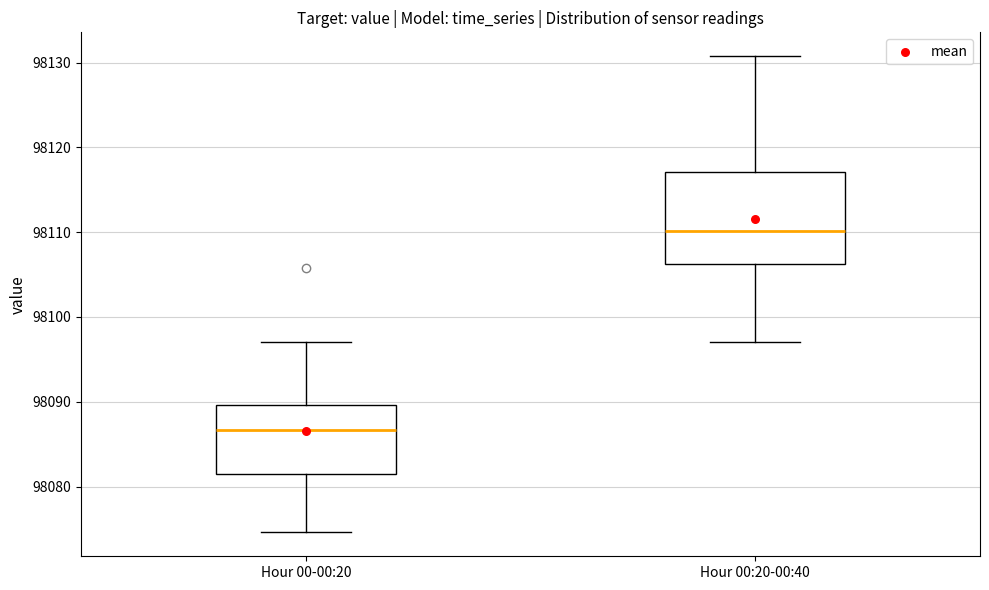

Reading left to right, read every box against the y-axis: the position of its median line, the range the box covers, and the ends of its whiskers. The values are not printed on the chart, so give them approximately, as read against the axis.

Hour 00-00:20: median 98087, box 98082 to 98090, whiskers 98075 to 98097
Hour 00:20-00:40: median 98110, box 98106 to 98117, whiskers 98097 to 98131